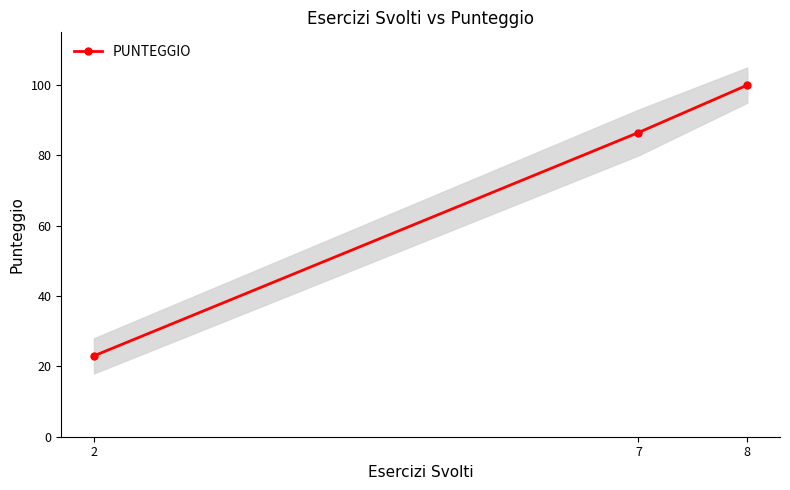

Rank the categories by value from highest to lowest.

8, 7, 2